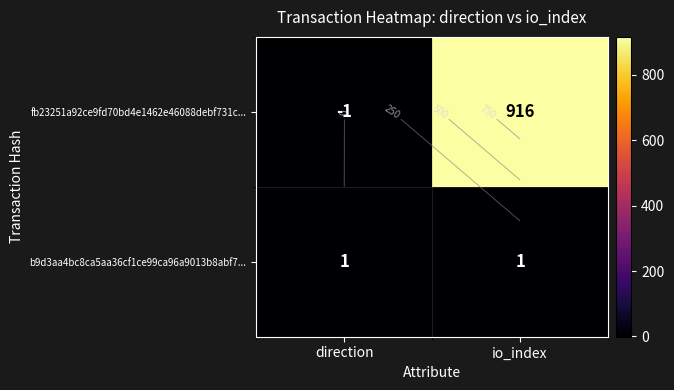

List the labels in order of fb23251a92ce9fd70bd4e1462e46088debf731c... value, largest first.

io_index, direction